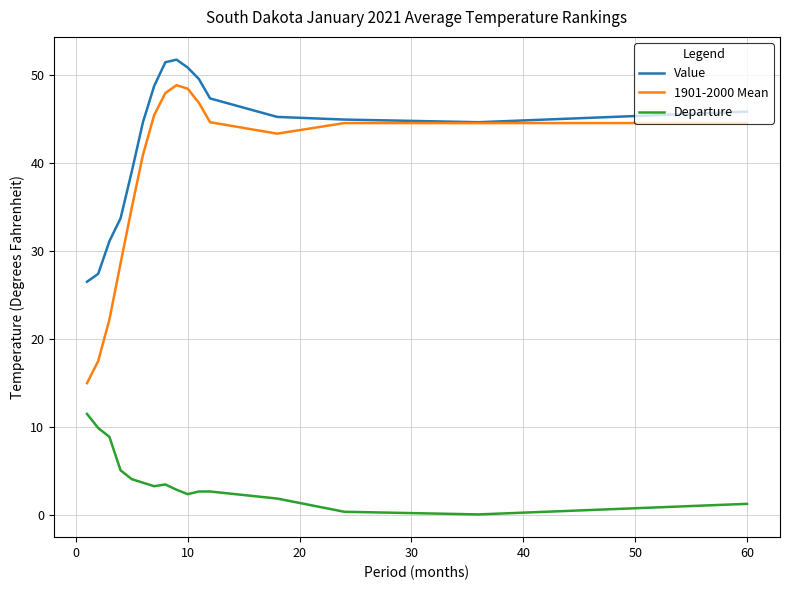

True or false: Departure and Value cross at least once.

False